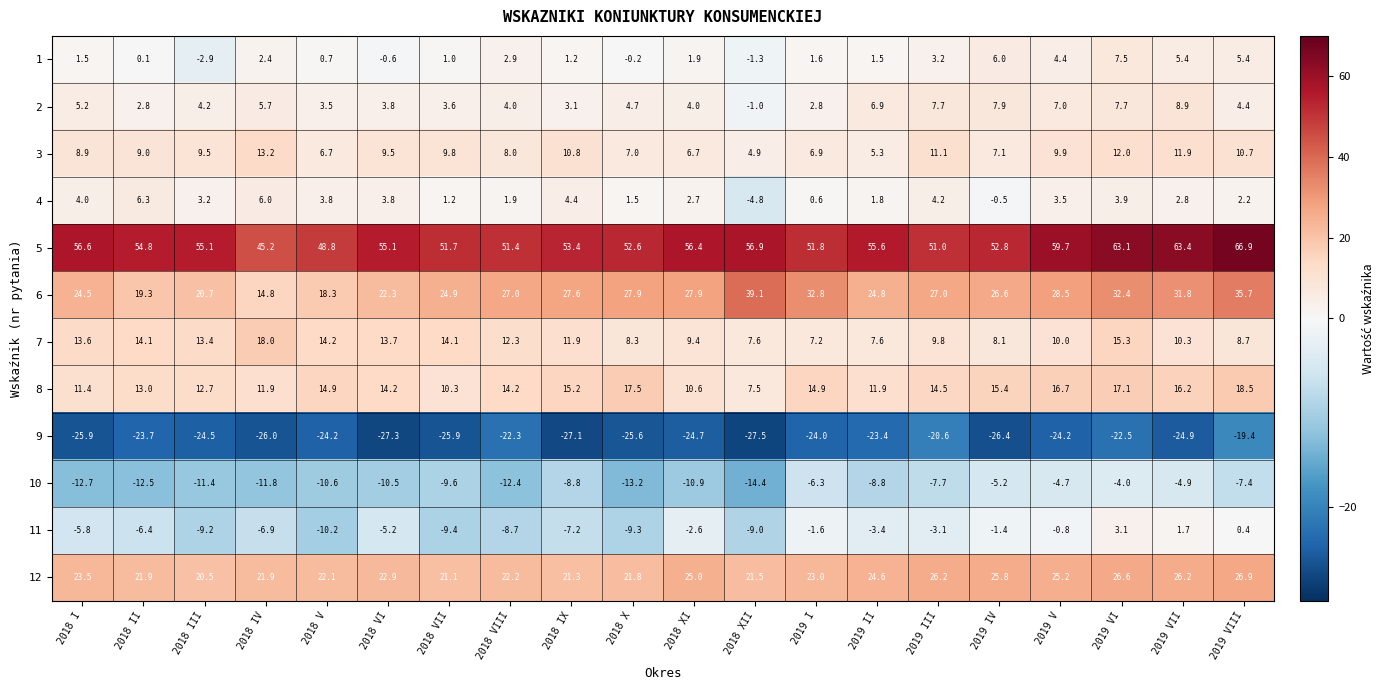

At how many categories does at least one series exceed 45?

20